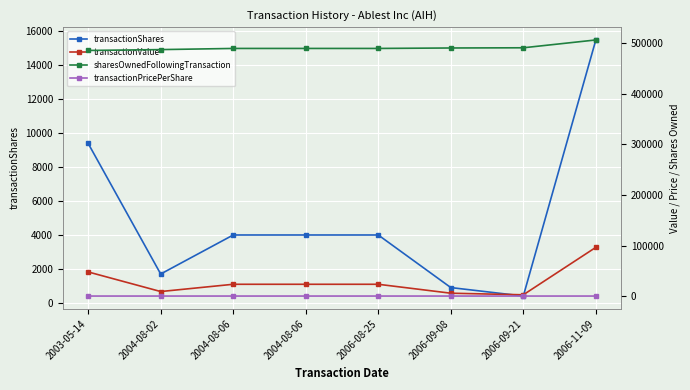

How many data points in sharesOwnedFollowingTransaction are less than 490100?

2